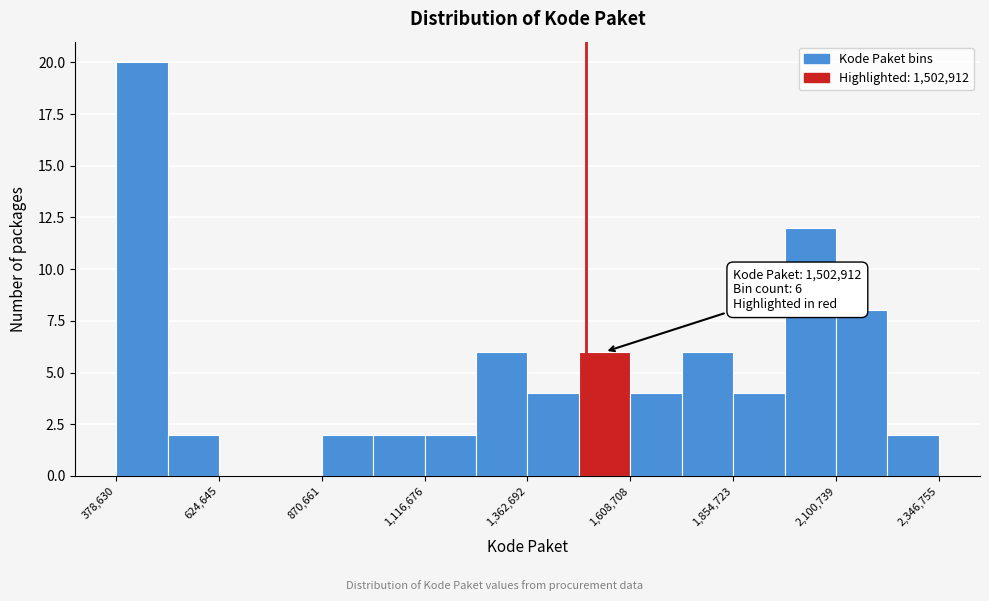

Around what value on the x-axis is the tallest bar? Give the approximate position of its centre, as read against the axis.

450000